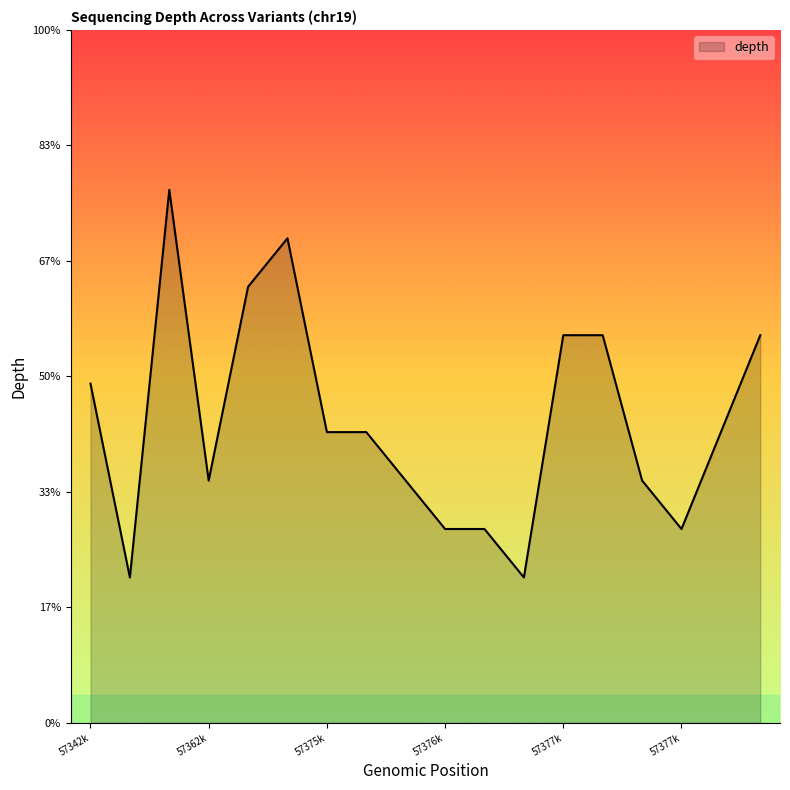

Where is the first local maximum?

57357754